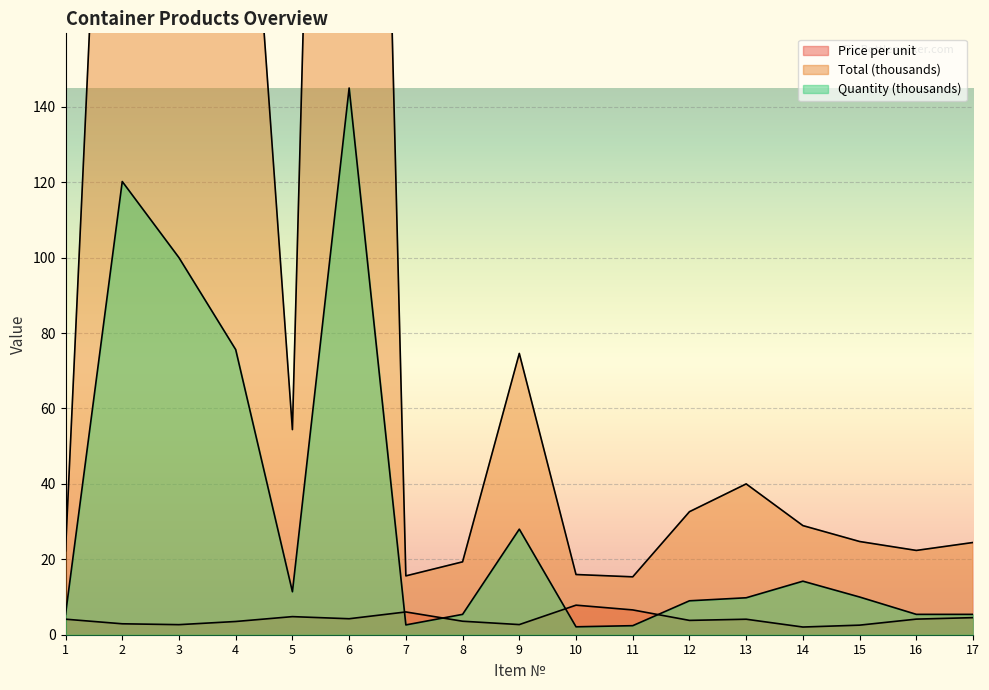

Read the Quantity (thousands) value at 10.

2.1